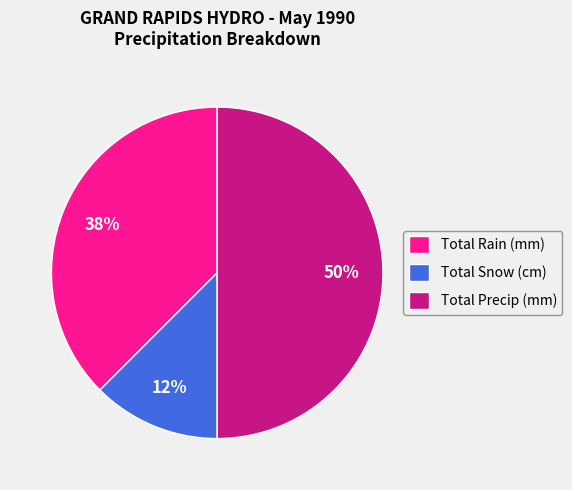

How many slices are in this pie chart?

3